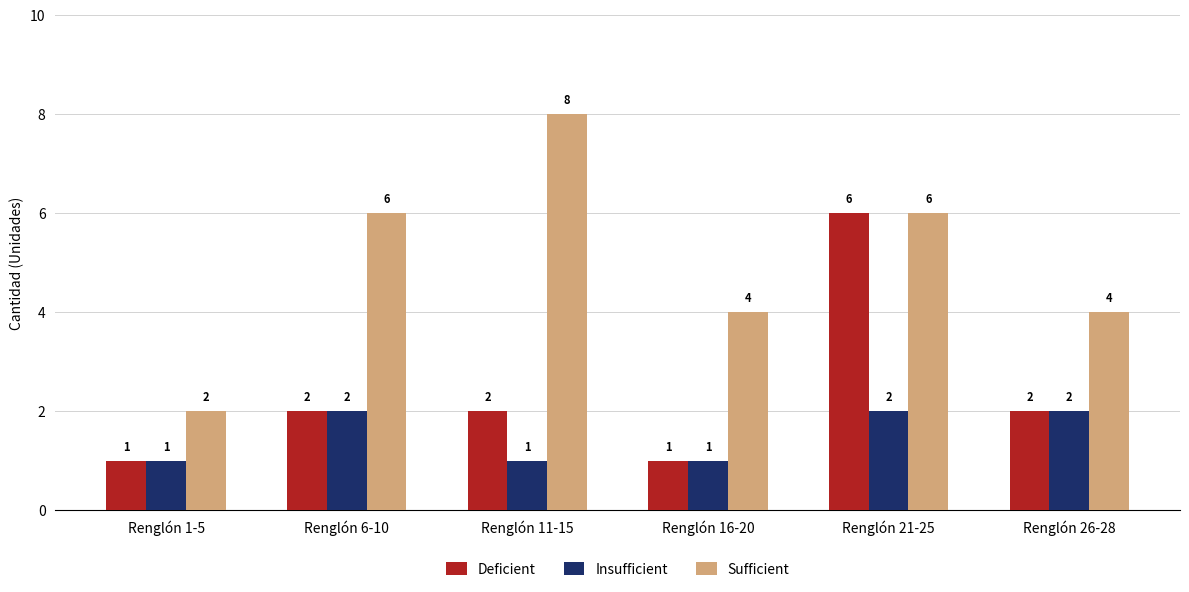

Are the bars horizontal?

No